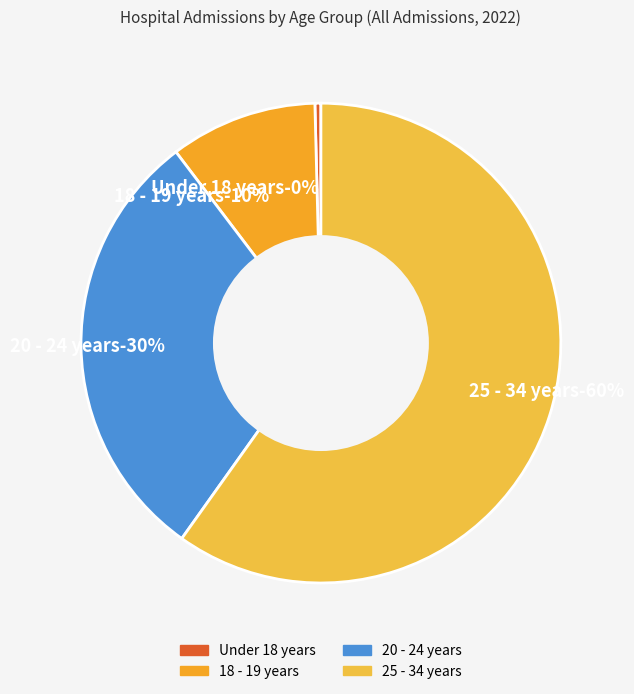

To the nearest percent, what portion does 20 - 24 years represent?

30%